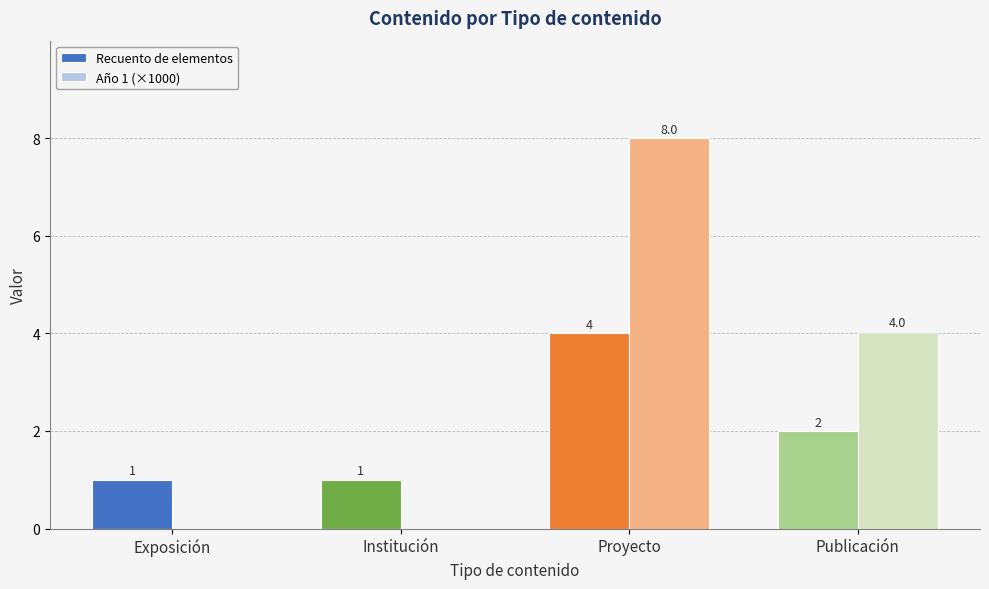

Which series changed the most between Institución and Publicación?

Año 1 (×1000)